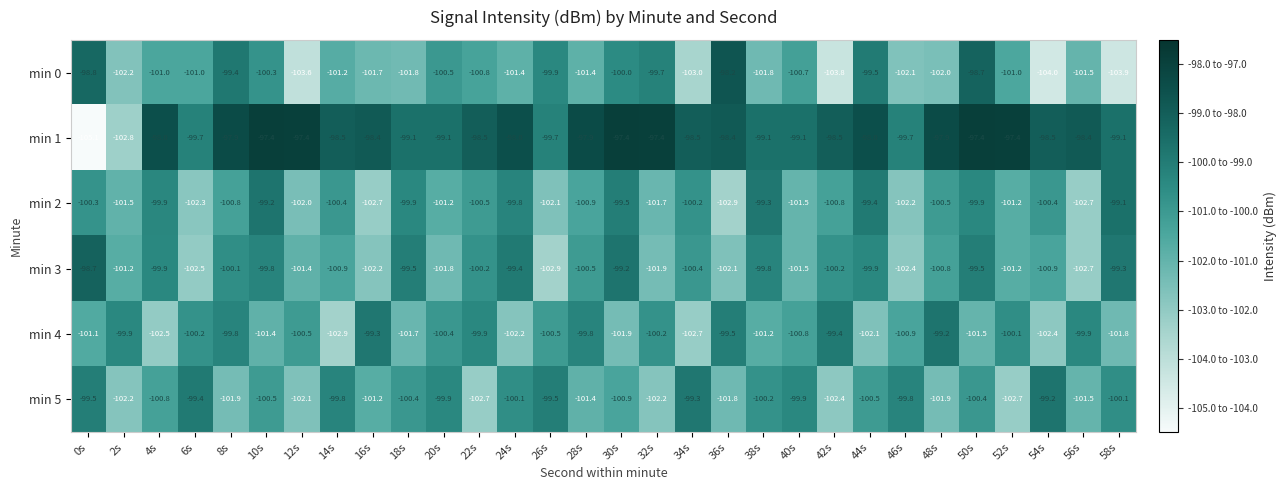

What is the sum of the min 5 values at 40s and 2s?

-202.1